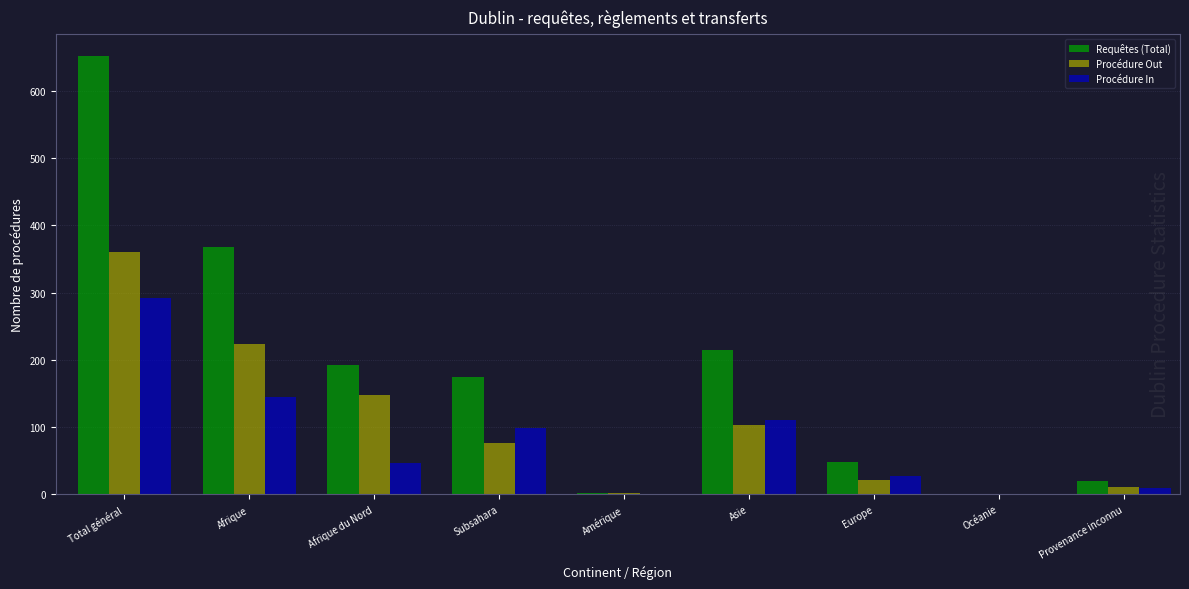

At which category is the sum across all series the highest?

Total général